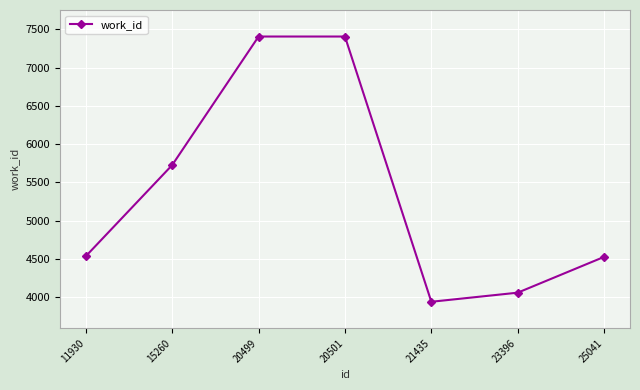

What is the average value?

5371